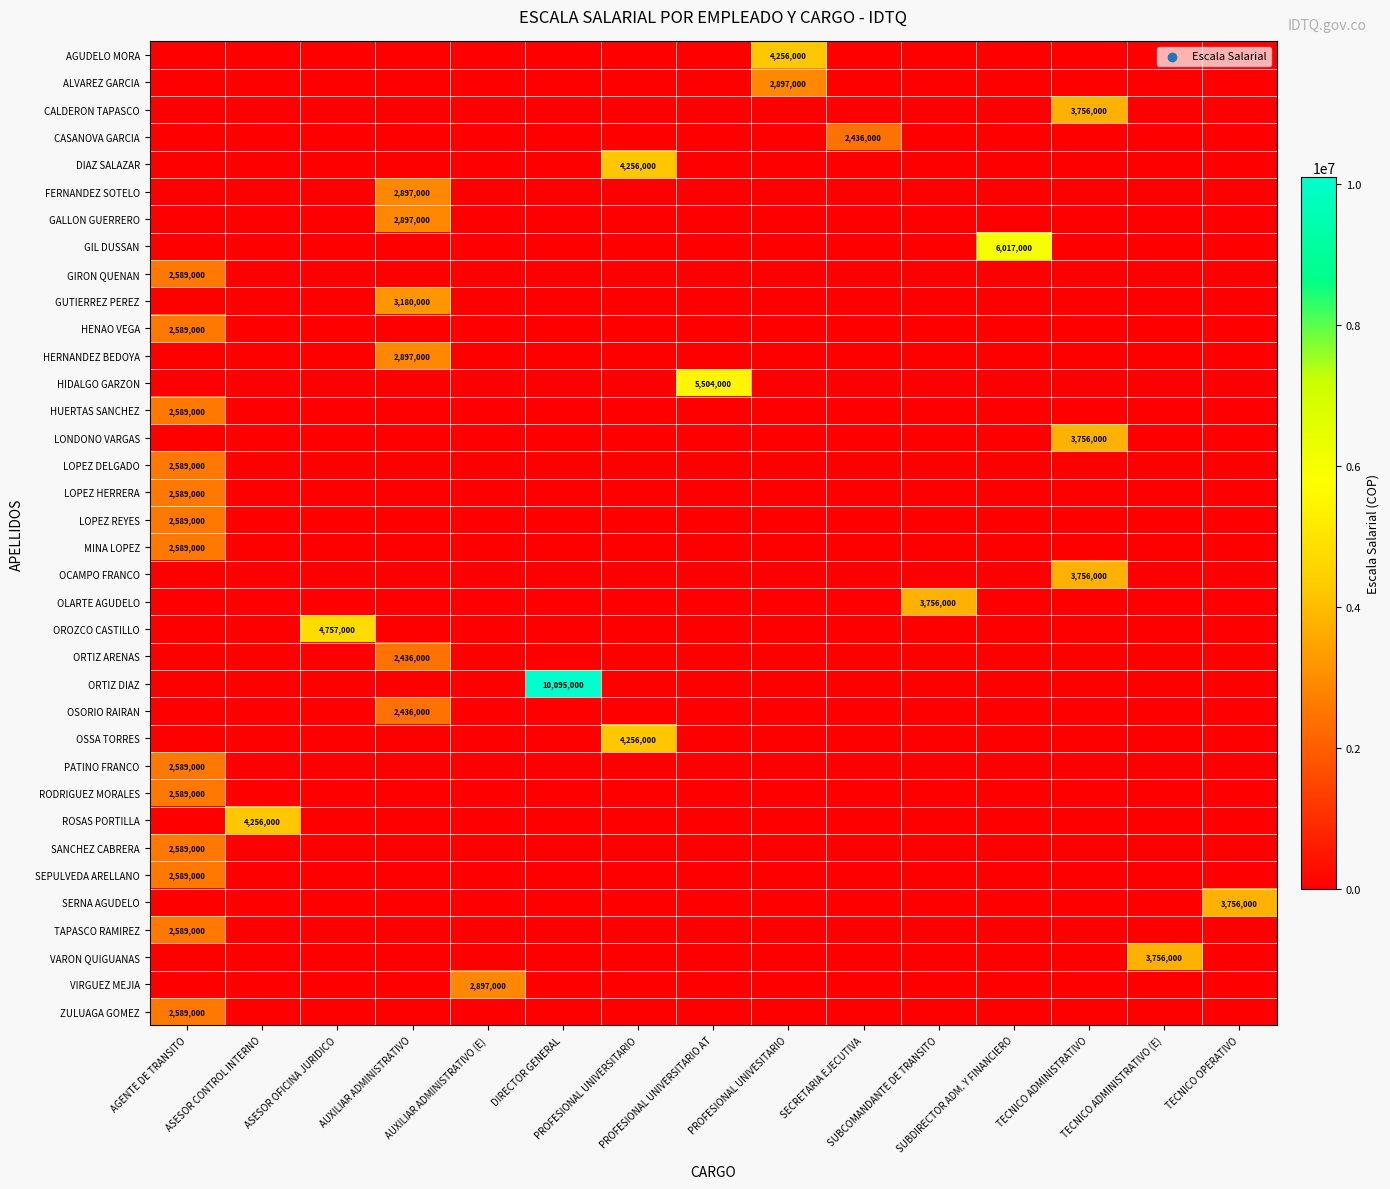

What is the total value across all series at SUBCOMANDANTE DE TRANSITO?

3756000